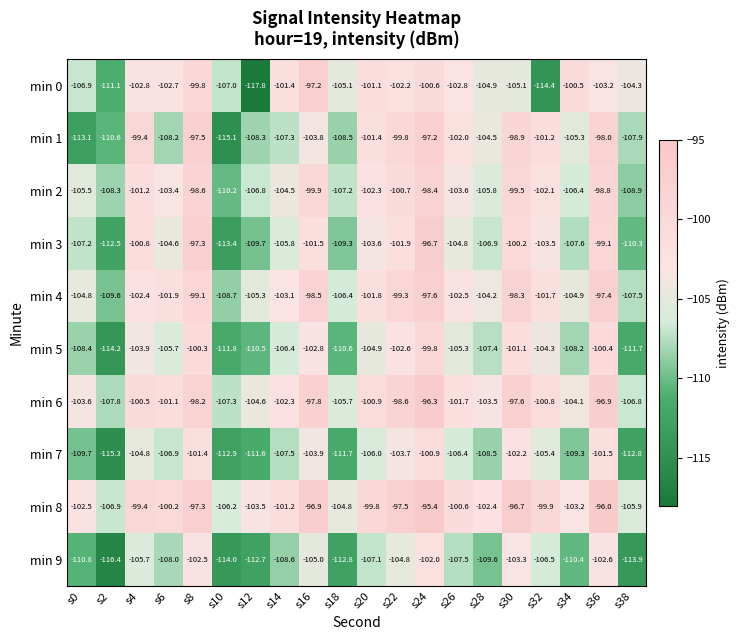

At how many categories does at least one series exceed -115?

20